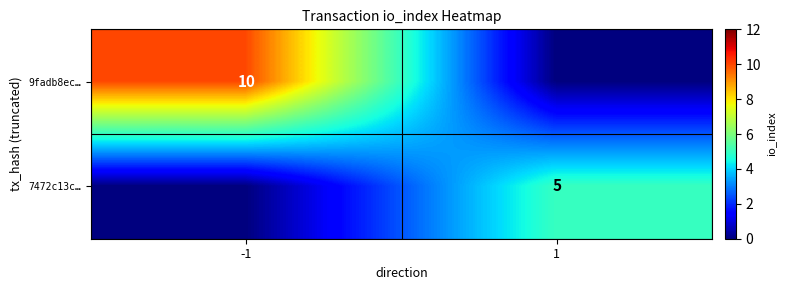

The value of 9fadb8ec… at -1 is 10. True or false?

True